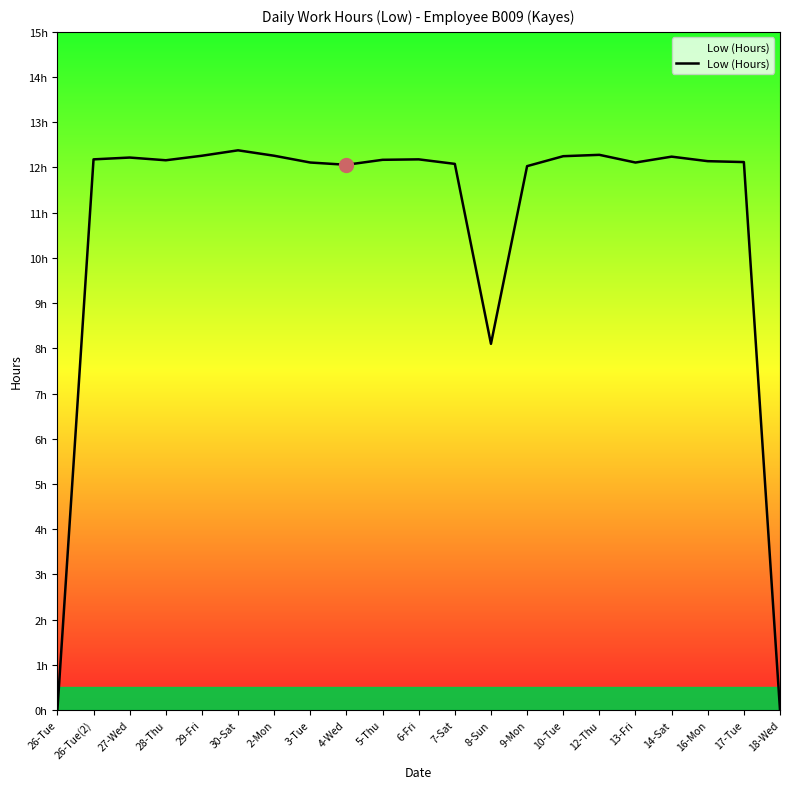

Between 7-Sat and 18-Wed, which is larger?

7-Sat